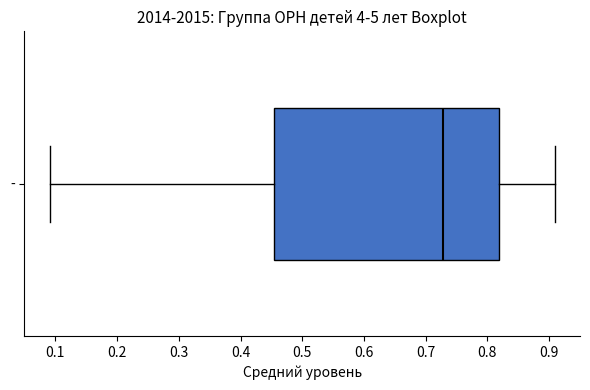

Transcribe this box plot: give where the median line is, the range the box spans, and where the two whiskers end, as read against the x-axis. The values are not printed on the chart, so give them approximately, as read against the axis.

median 0.73, box 0.45 to 0.82, whiskers 0.09 to 0.91